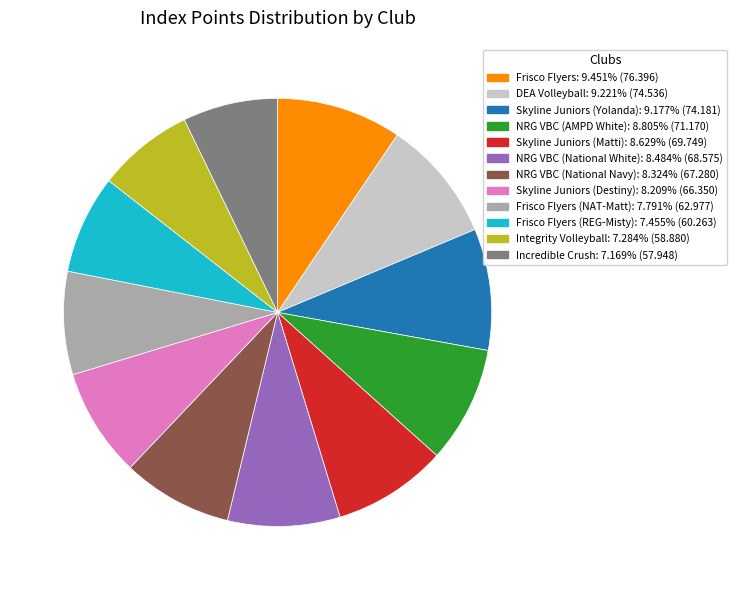

Does any single category account for the majority?

No